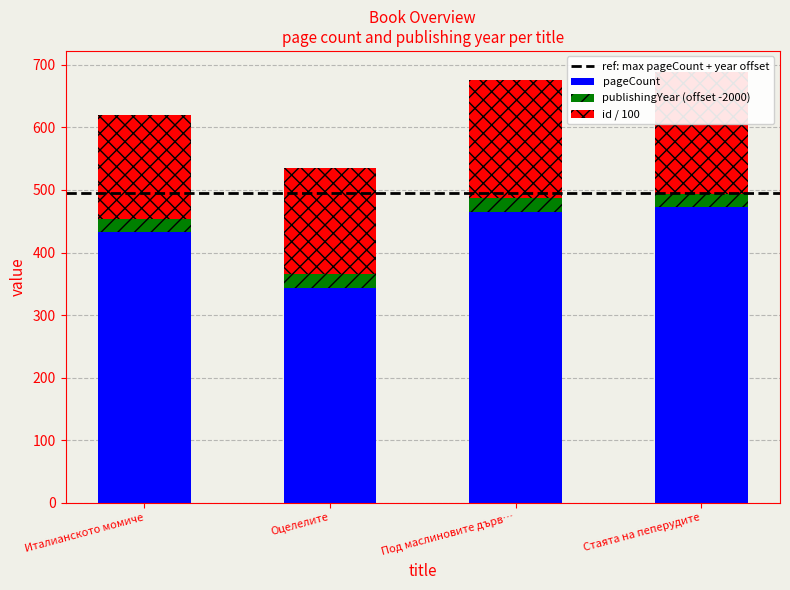

What is the approximate value of publishingYear at Италианското момиче?

21.0